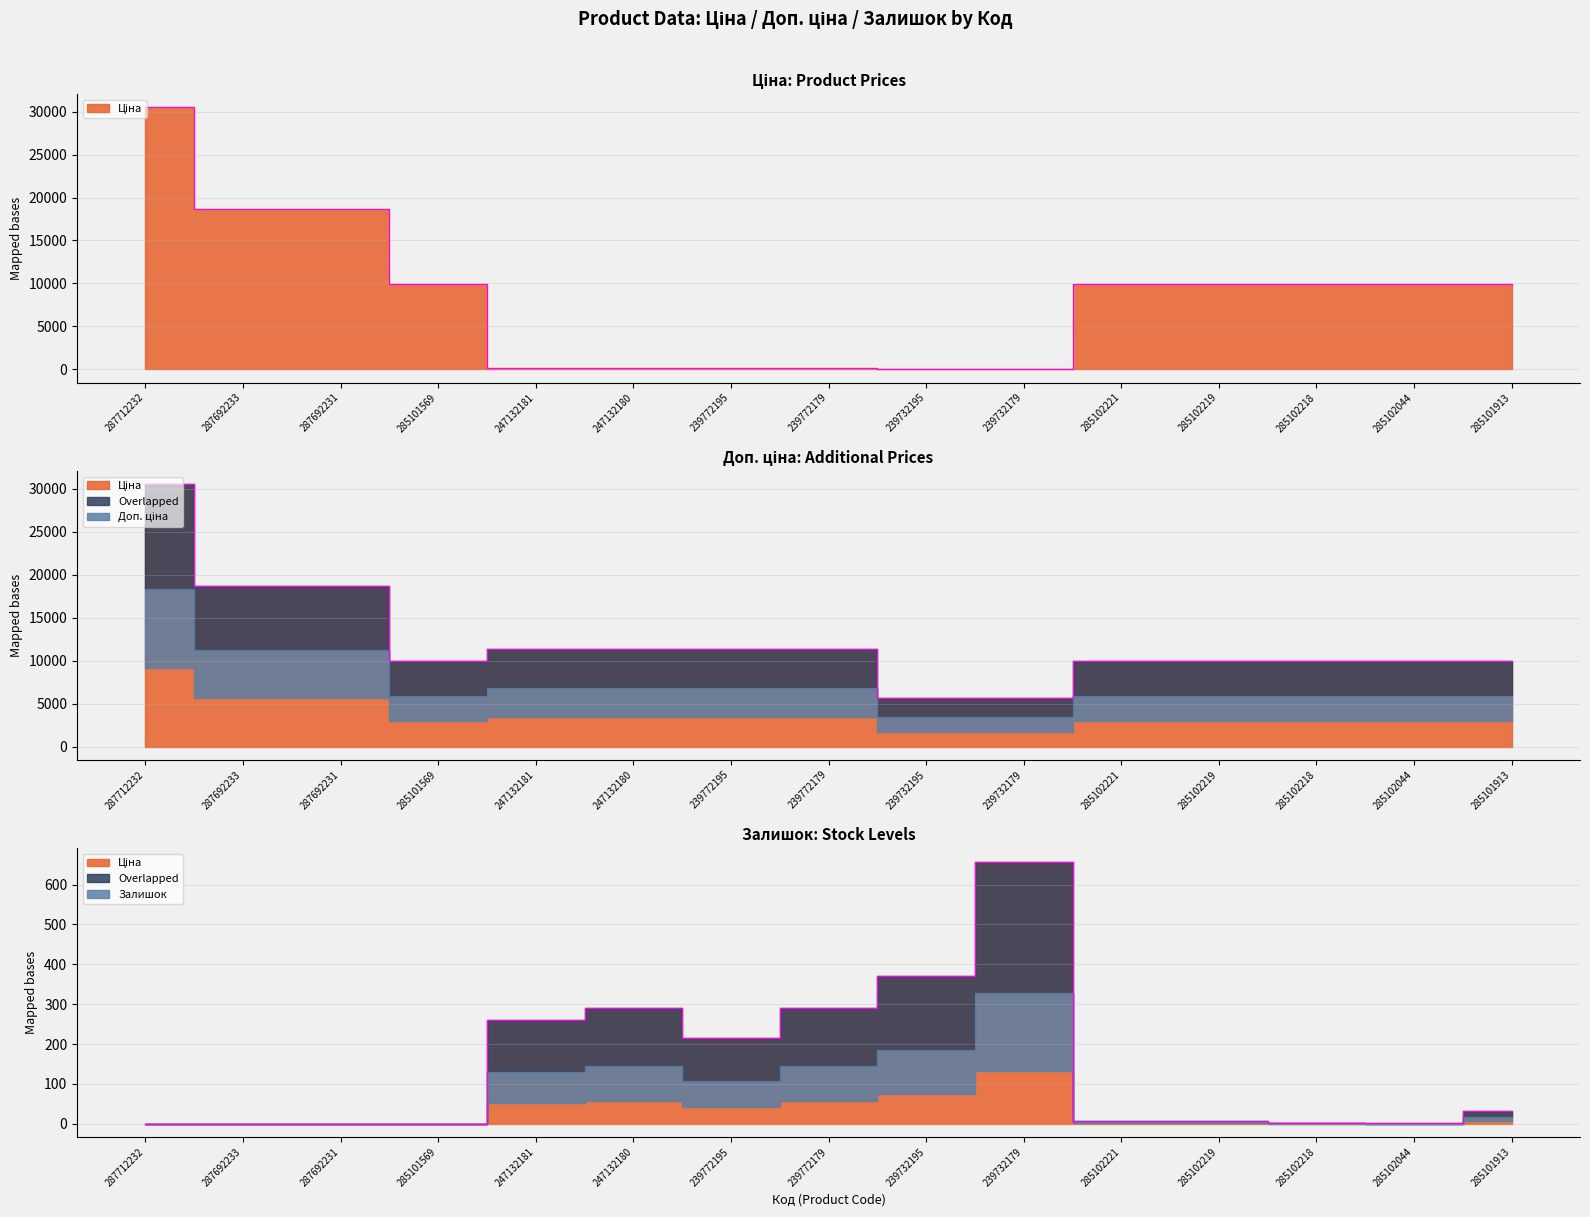

What is the average value of the Ціна series?

8524.9